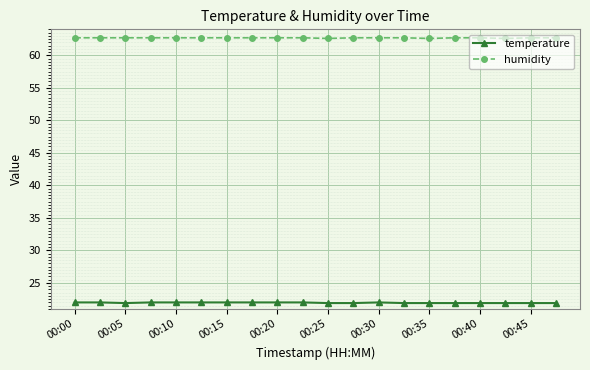

What is the value of the humidity point at the 14th from the left?

62.7